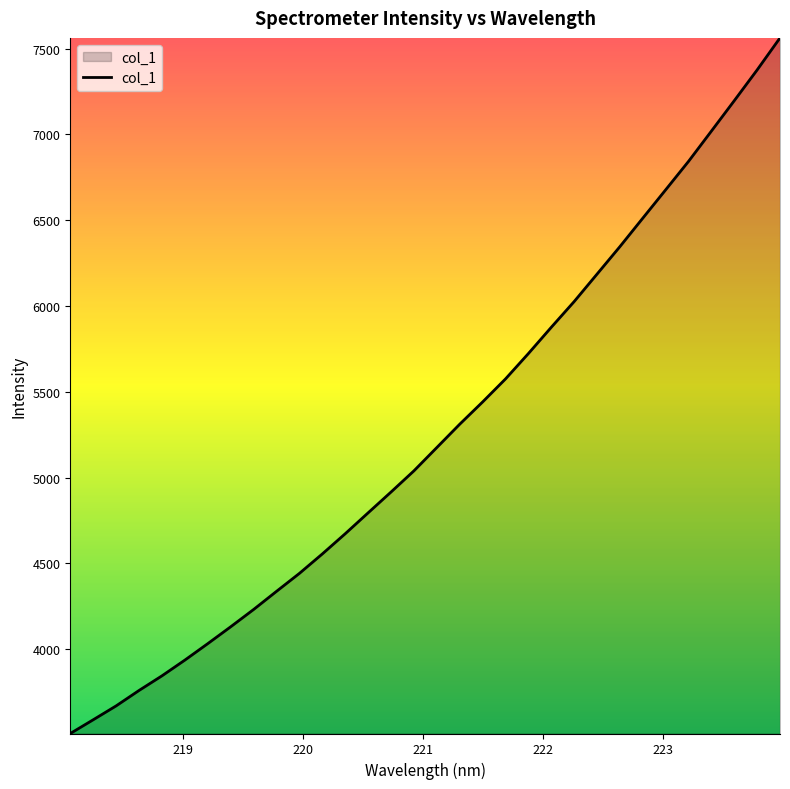

What is the smallest value displayed?

3509.6